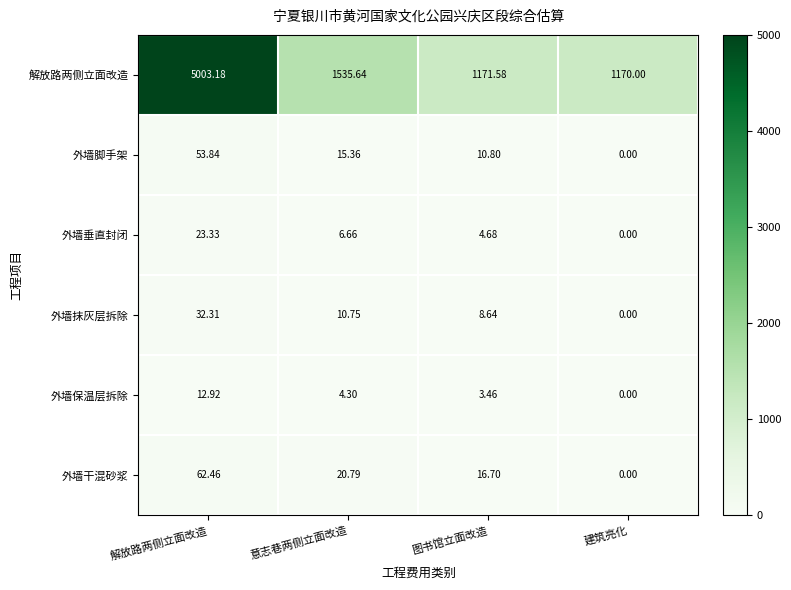

Is the value of 解放路两侧立面改造 at 解放路两侧立面改造 greater than the value of 外墙垂直封闭 at 图书馆立面改造?

Yes